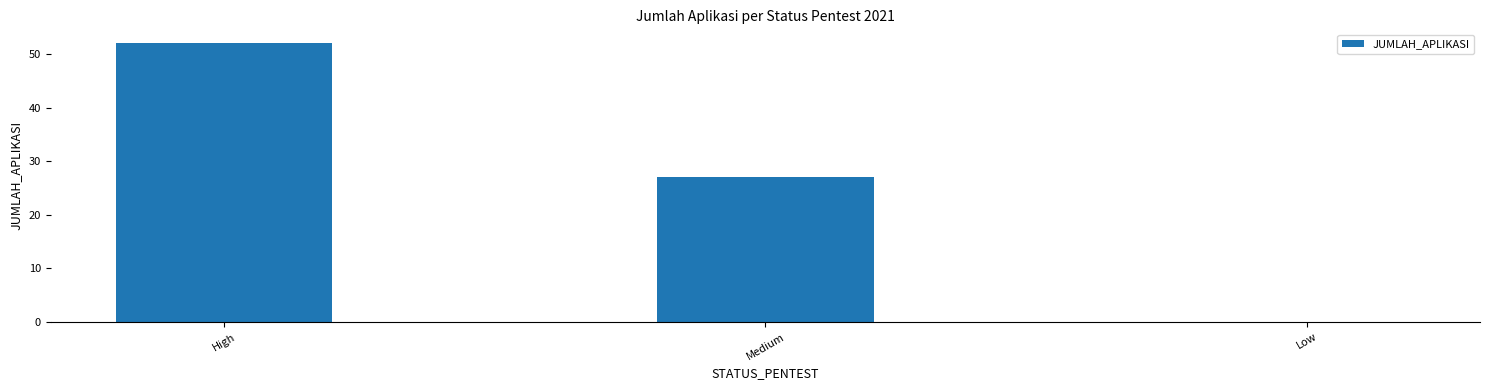

True or false: the data shows 44 at Medium.

False